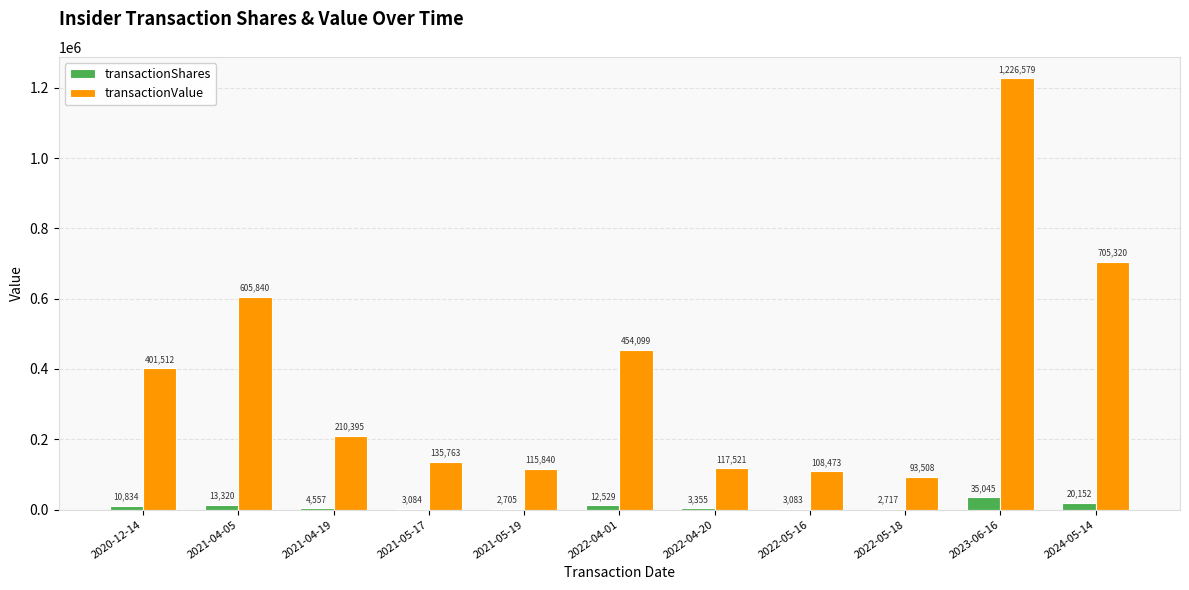

Are the bars horizontal?

No